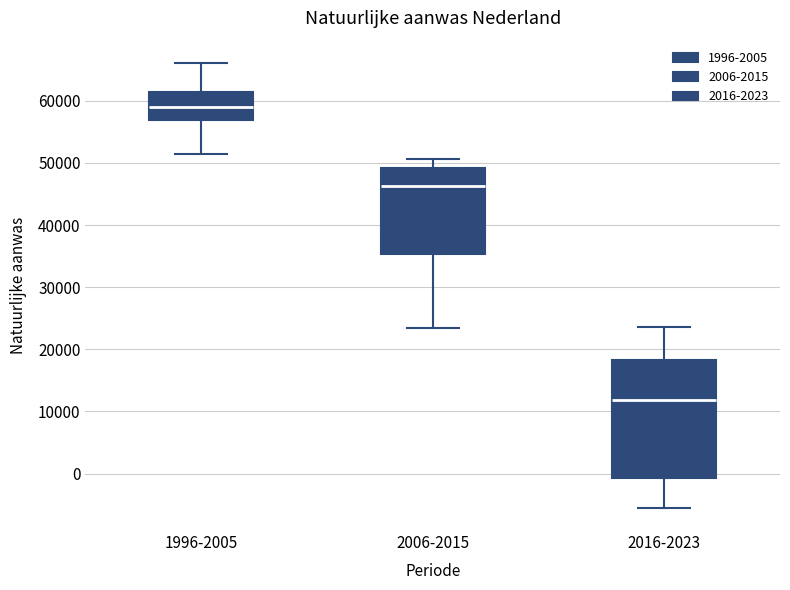

Which box has the lowest median line?

2016-2023